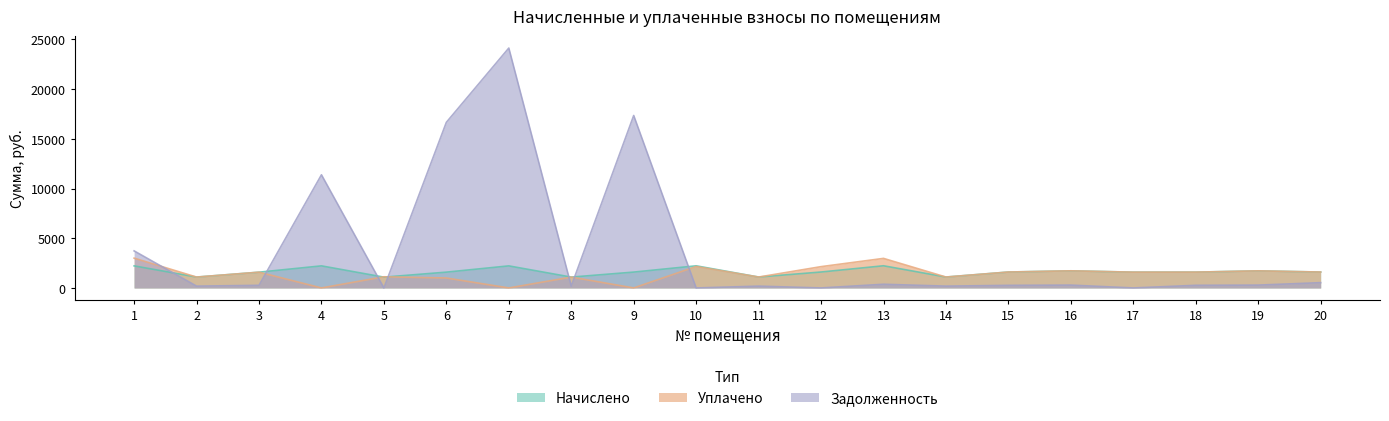

What is the greatest value displayed?

24137.3